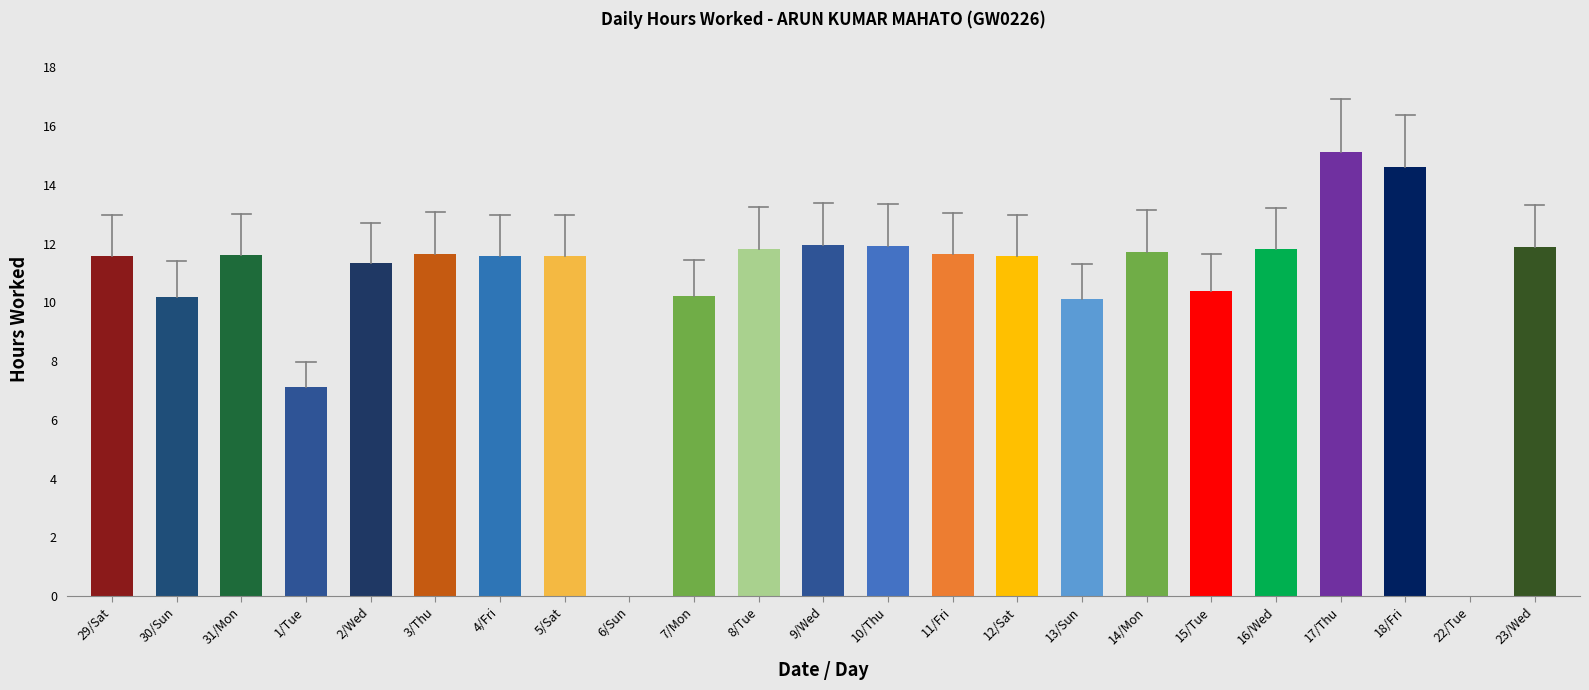

What is the change in value from 5/Sat to 7/Mon?

-1.4